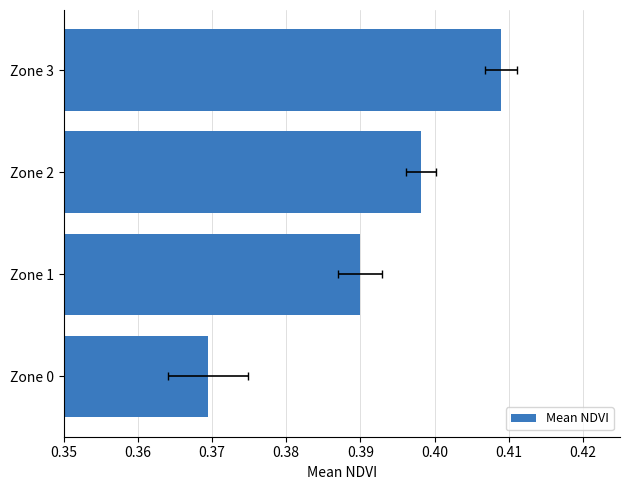

Are the bars horizontal?

Yes